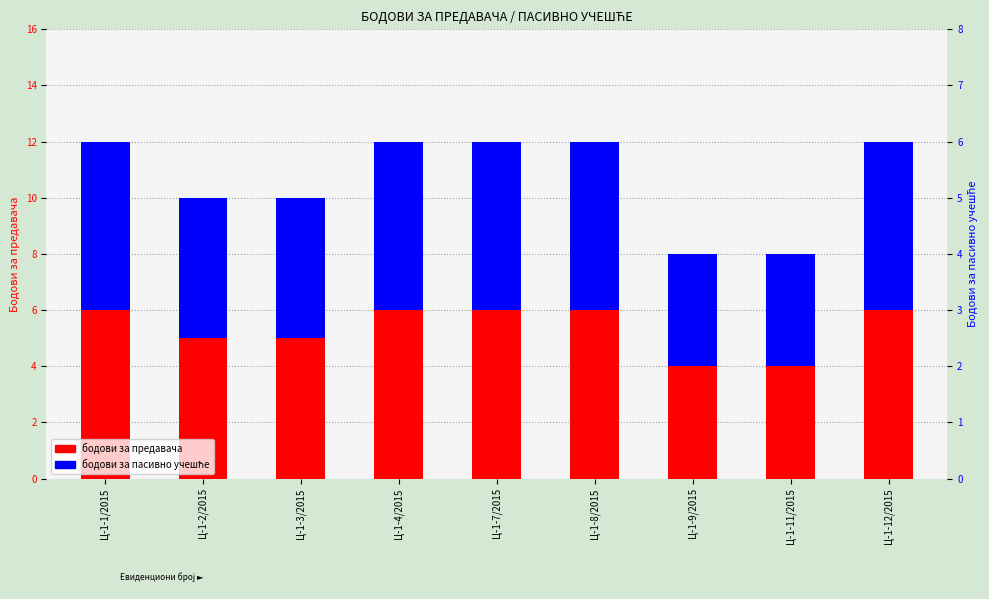

Is it true that БРОЈ  БОДОВА ЗА  ПРЕДАВАЧА equals 12 at Ц-1-12/2015?

True